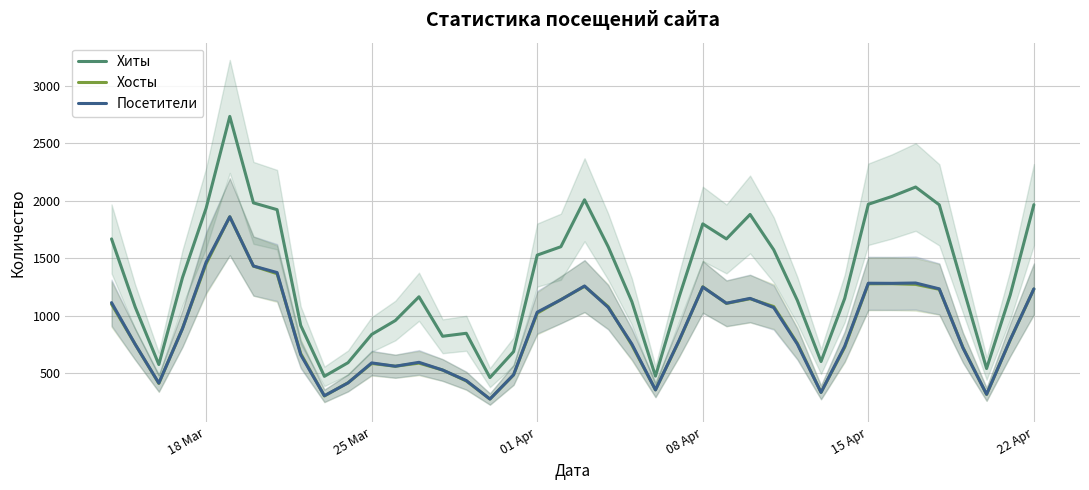

What is the minimum value for Хосты?

273